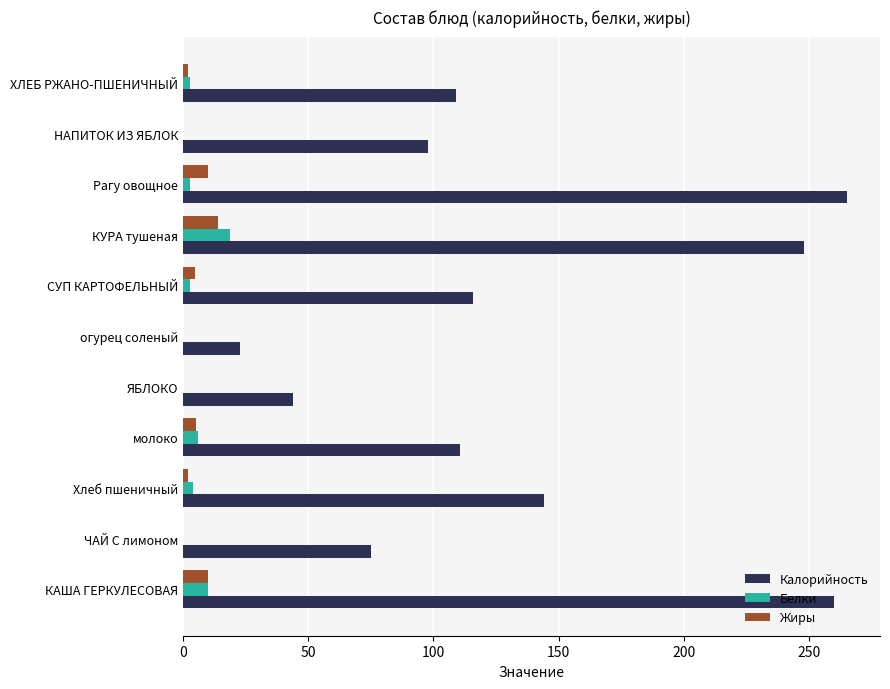

What is the sum of the Калорийность values at ЧАЙ С лимоном and огурец соленый?

98.0